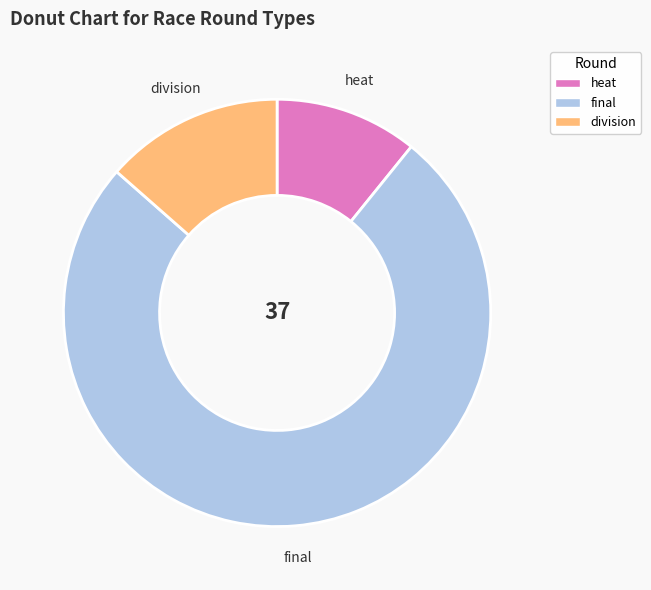

Is the sum of heat and division greater than half?

No